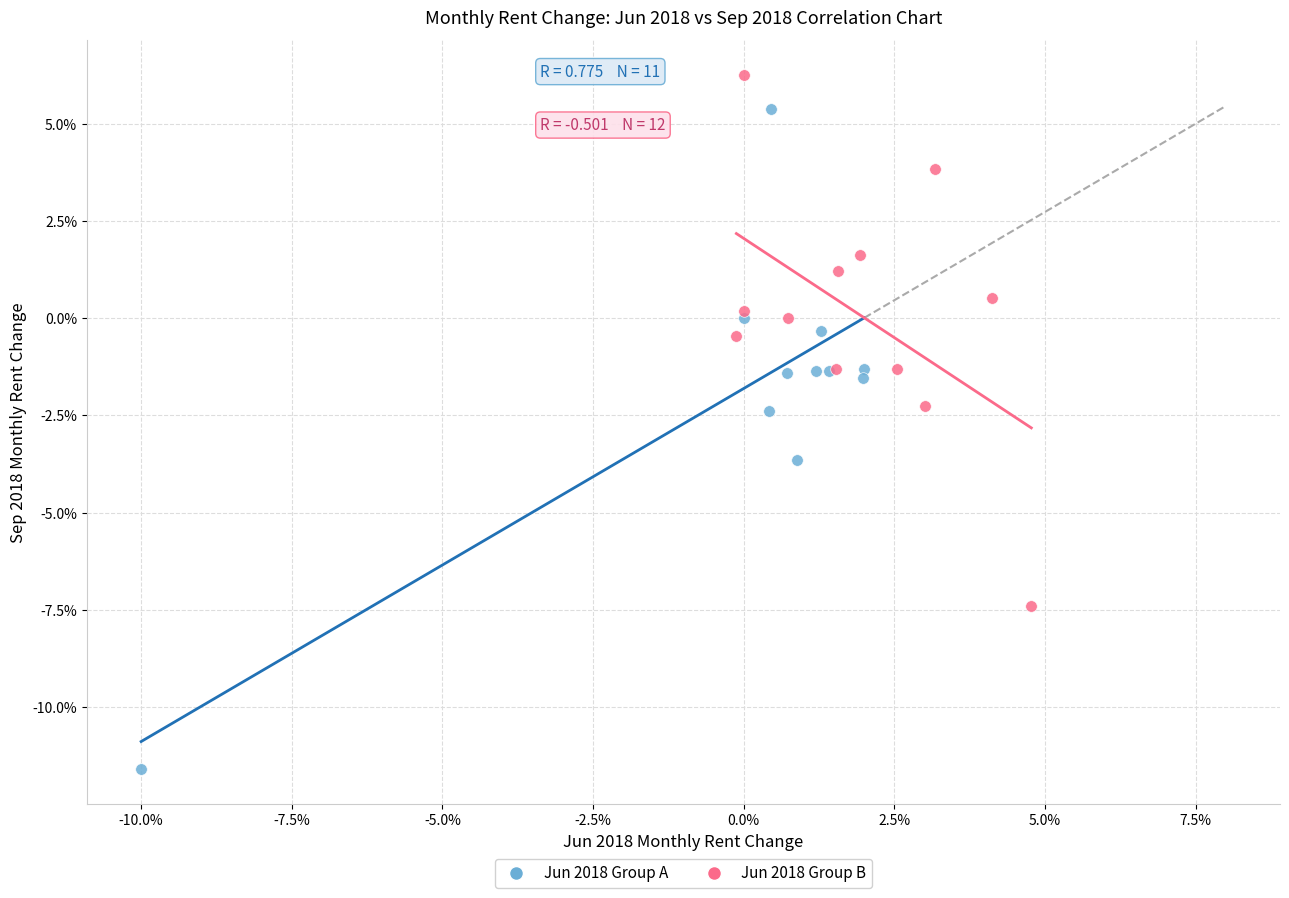

Which series reaches the minimum Y coordinate?

Jun 2018 Group A